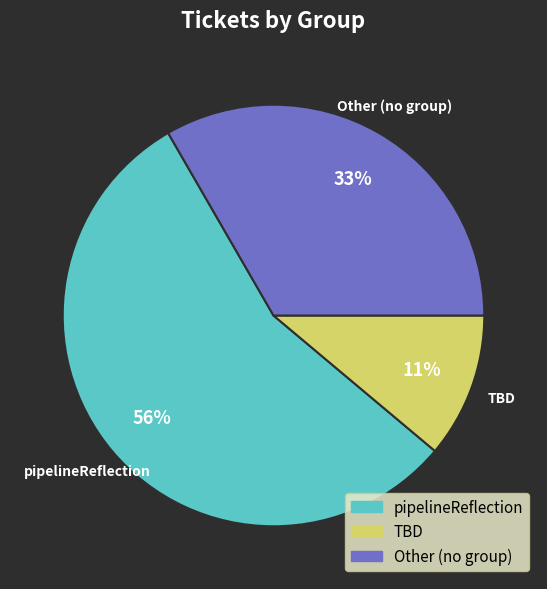

Is it true that pipelineReflection is 56% of the pie?

True